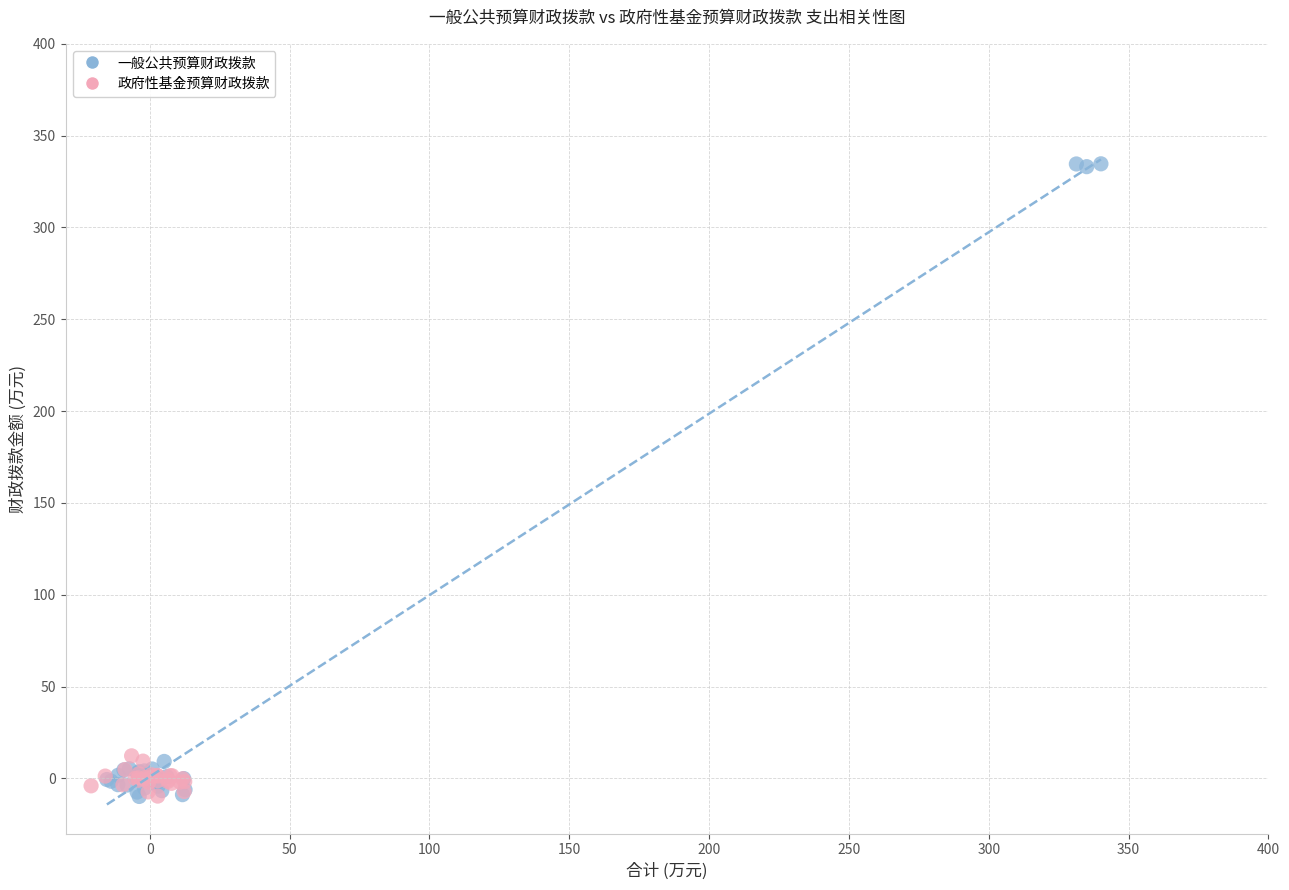

Which series reaches the maximum Y coordinate?

一般公共预算财政拨款